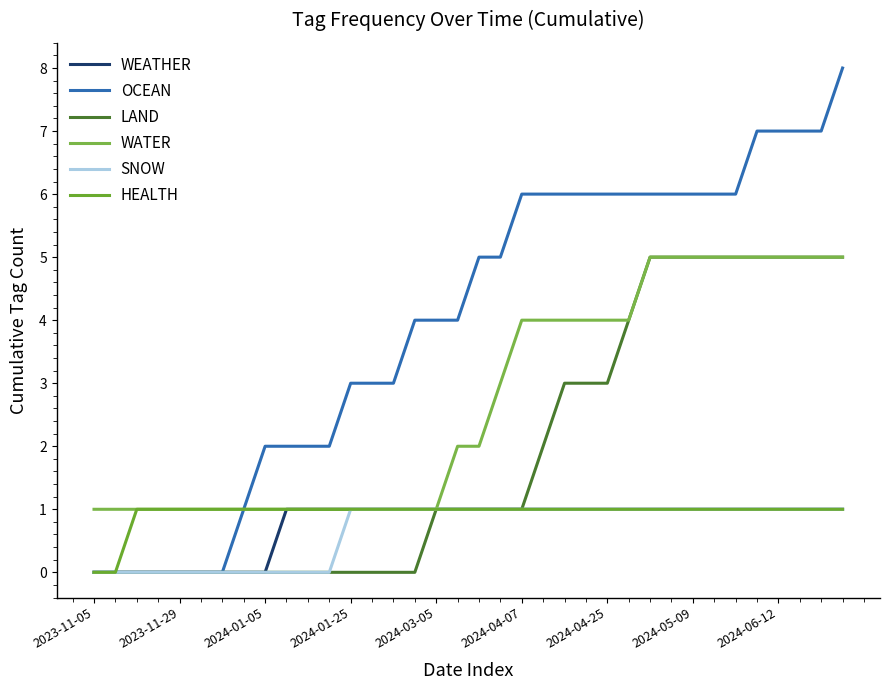

What is the label of the 19th point from the left?

18